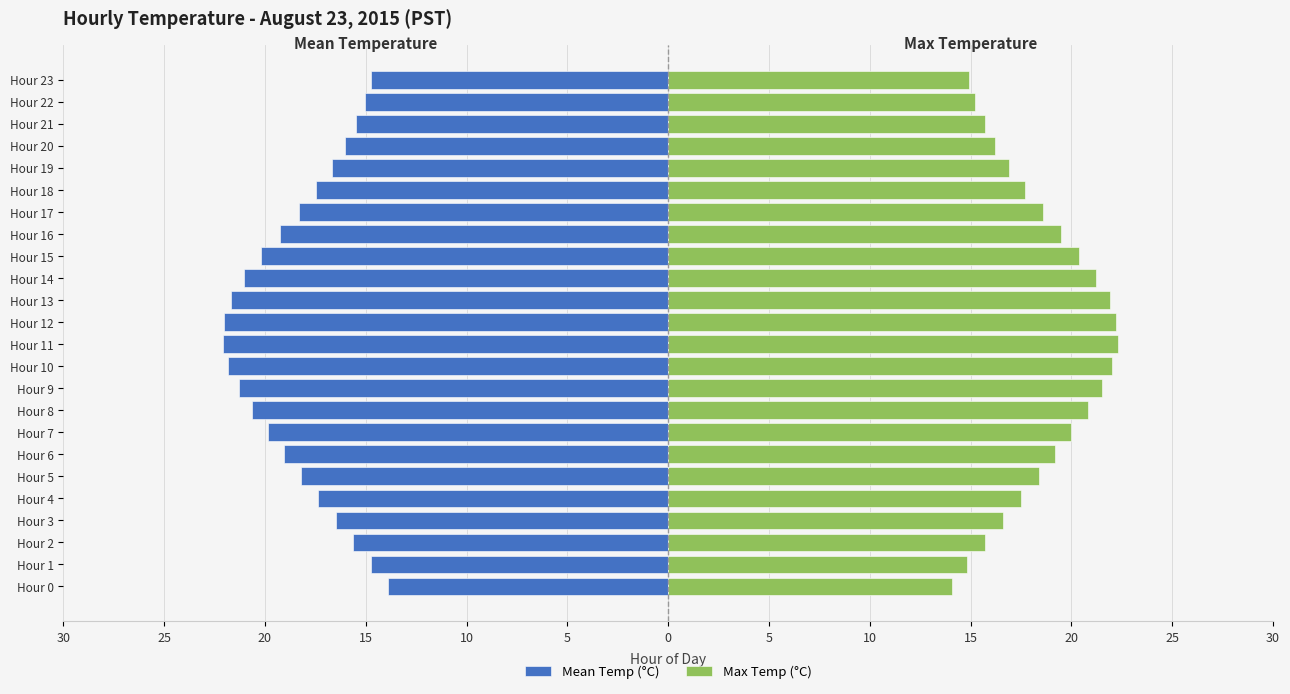

What is the difference between the maximum and minimum values in the Max Temp (°C) series?

8.2